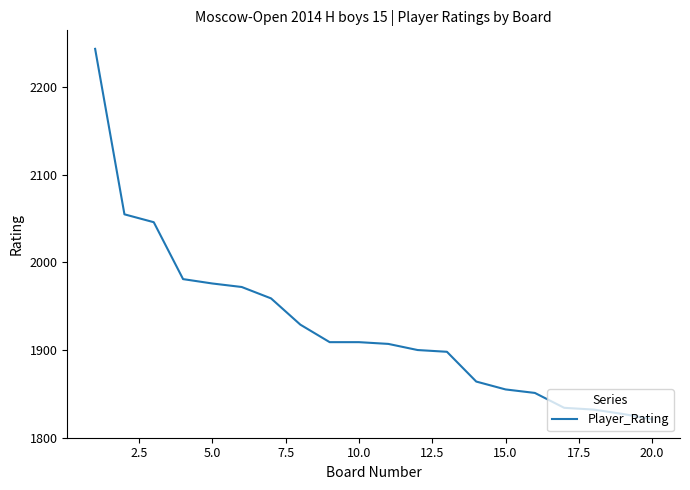

Is this an area chart (filled region under the line)?

No